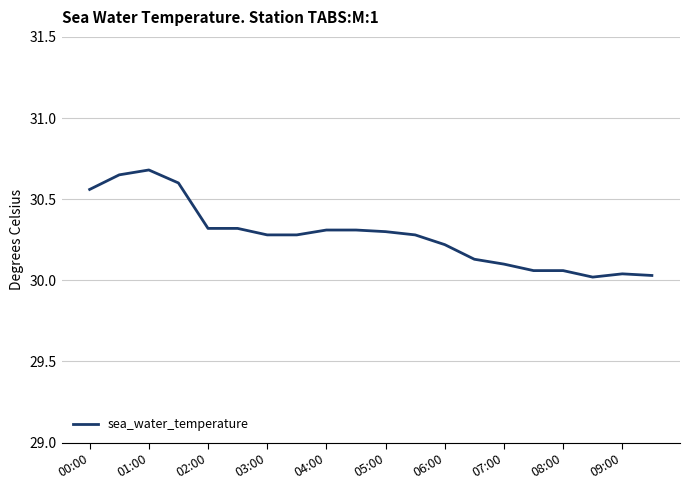

What is the difference between the maximum and minimum values?

0.7